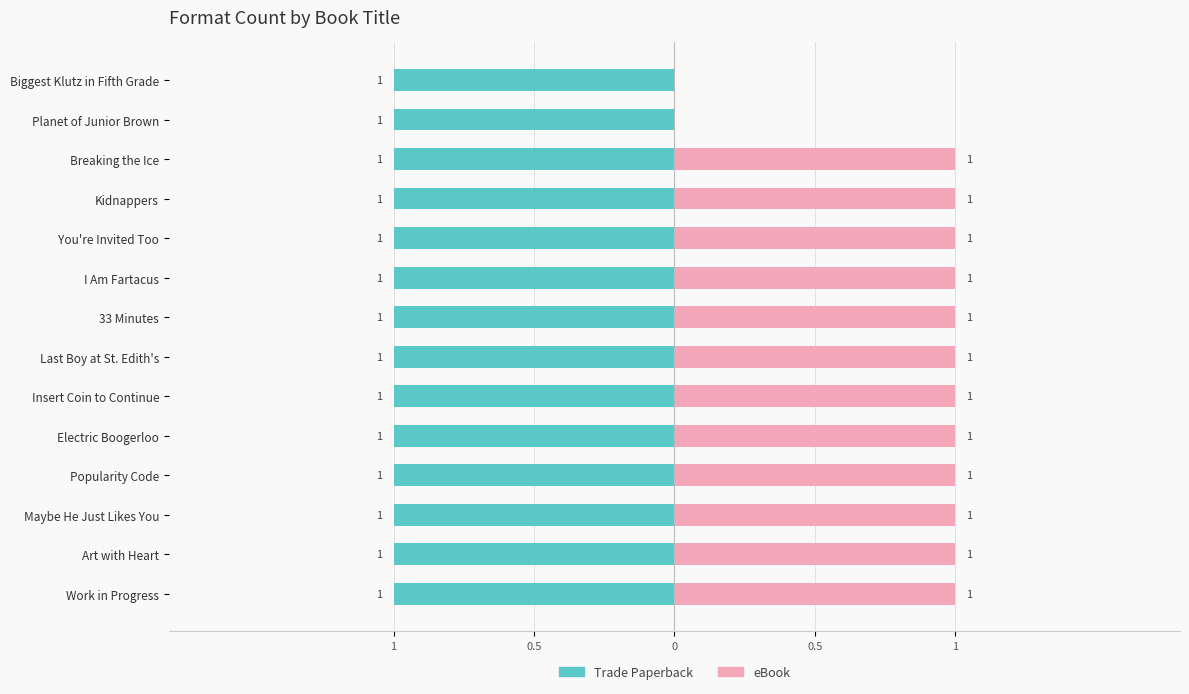

The value of Trade Paperback at 12 is 0.2. True or false?

False